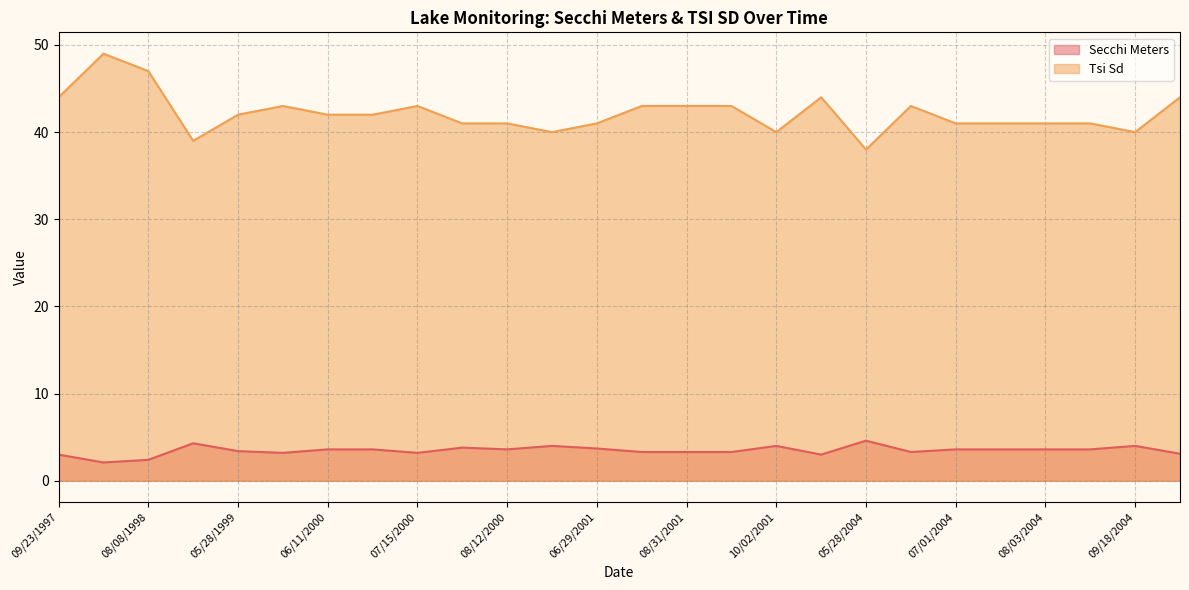

List the series in order of their peak value, lowest first.

Secchi Meters, Tsi Sd